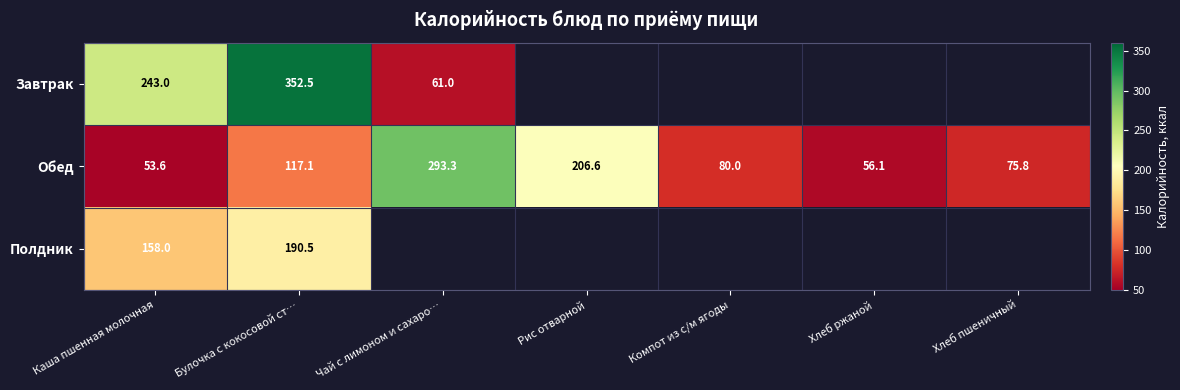

At which label does Обед first exceed 80?

Булочка с кокосовой ст…